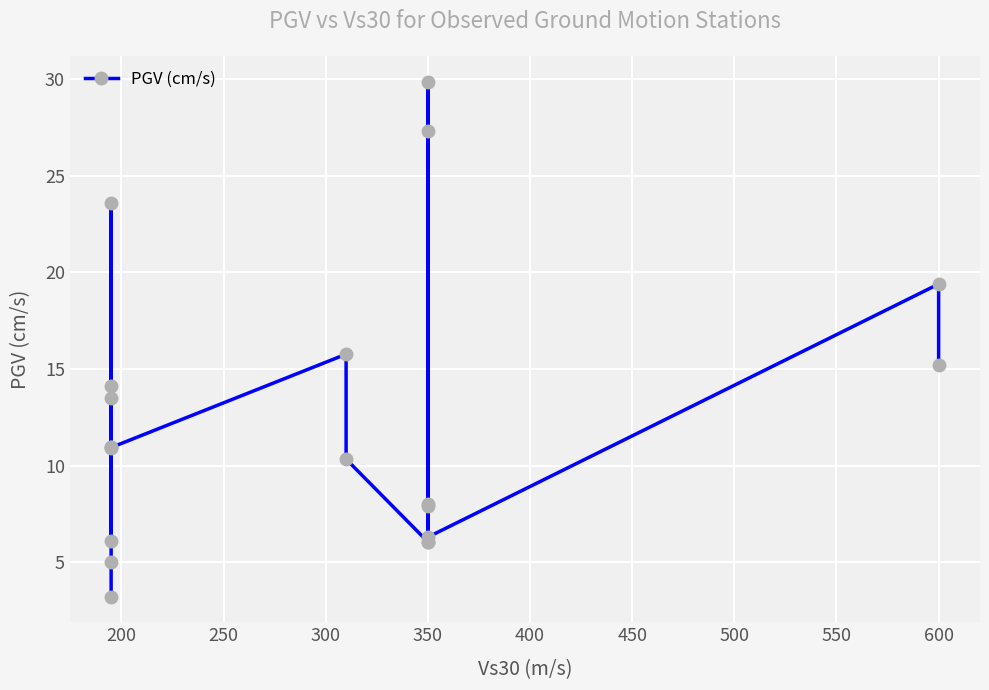

At which label is the value closest to 16?

600